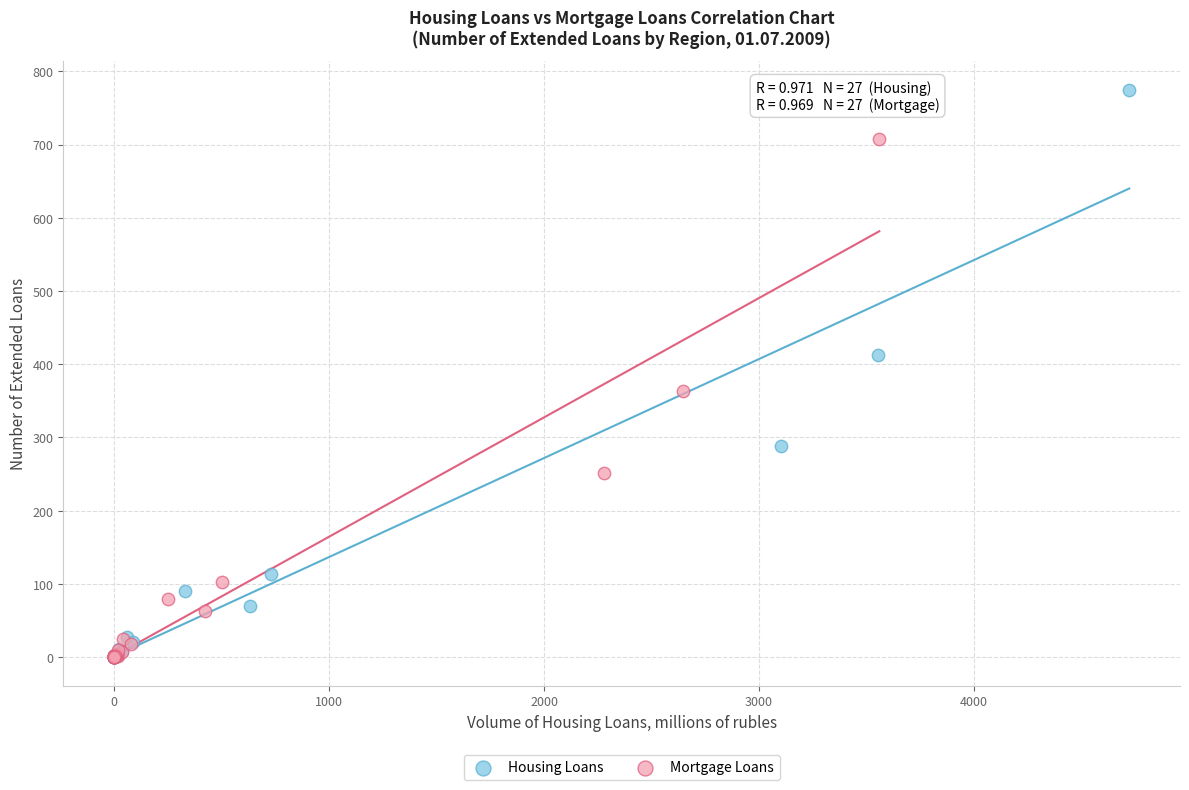

Which series has the widest spread of Y values?

Housing Loans